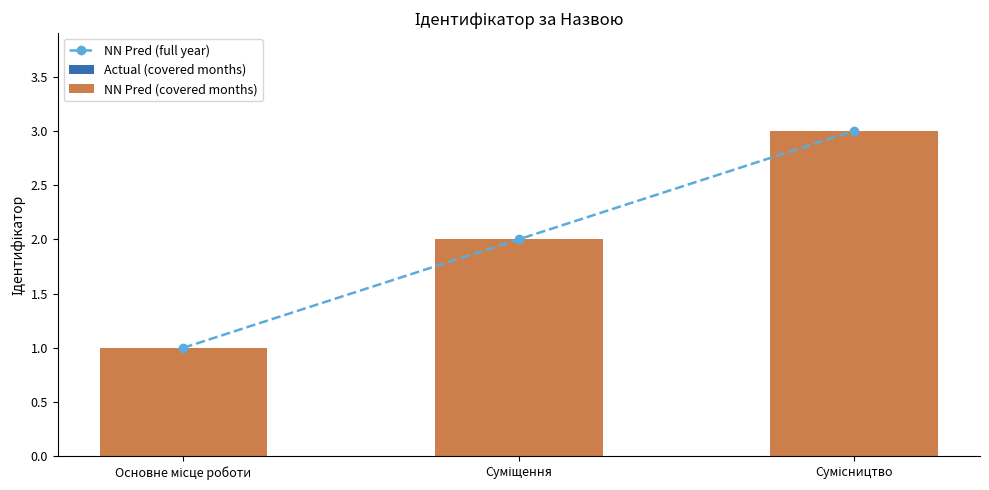

What is the difference between the maximum and second lowest values in the NN Pred (covered months) series?

1